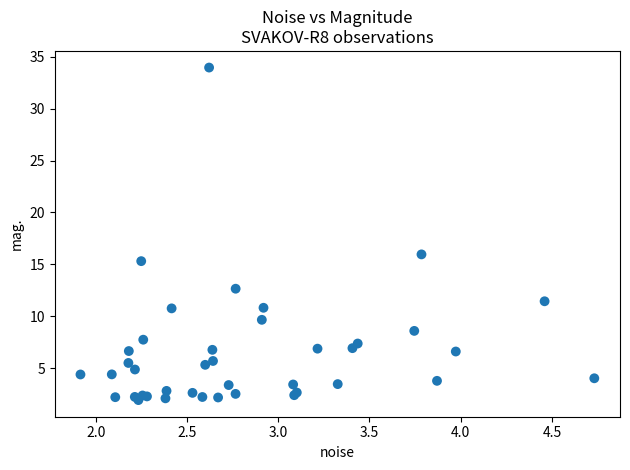

What Y value in the scatter plot is closest to 17?

16.0